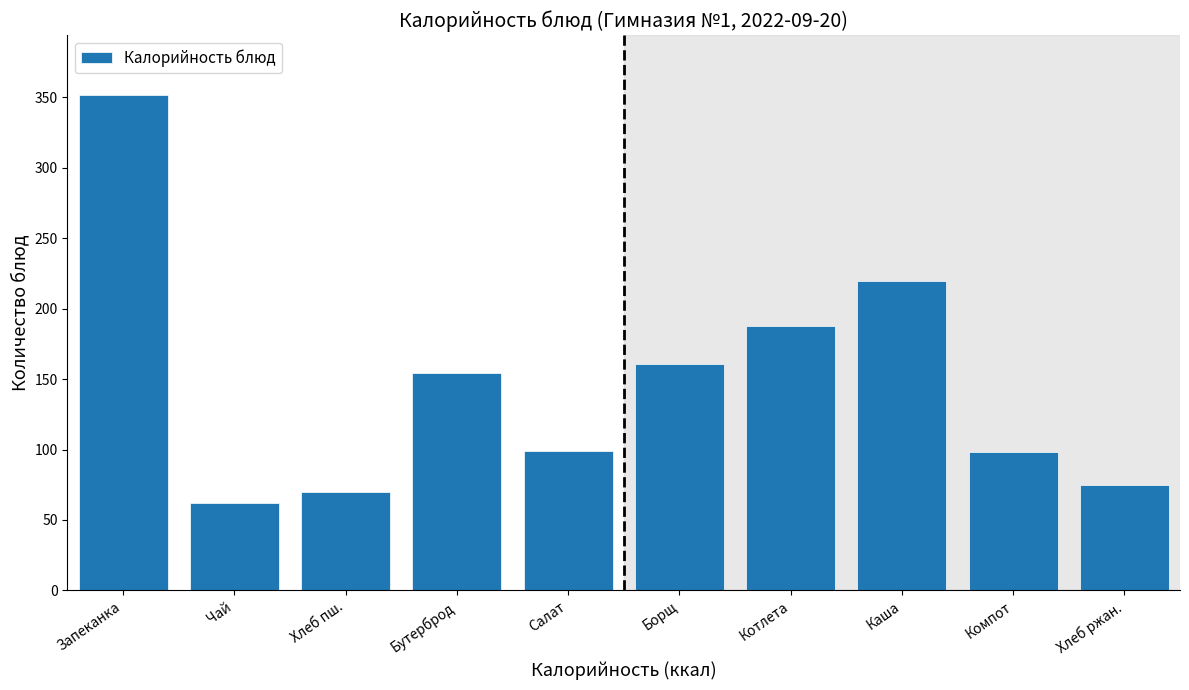

The value at Компот is 129.7. True or false?

False